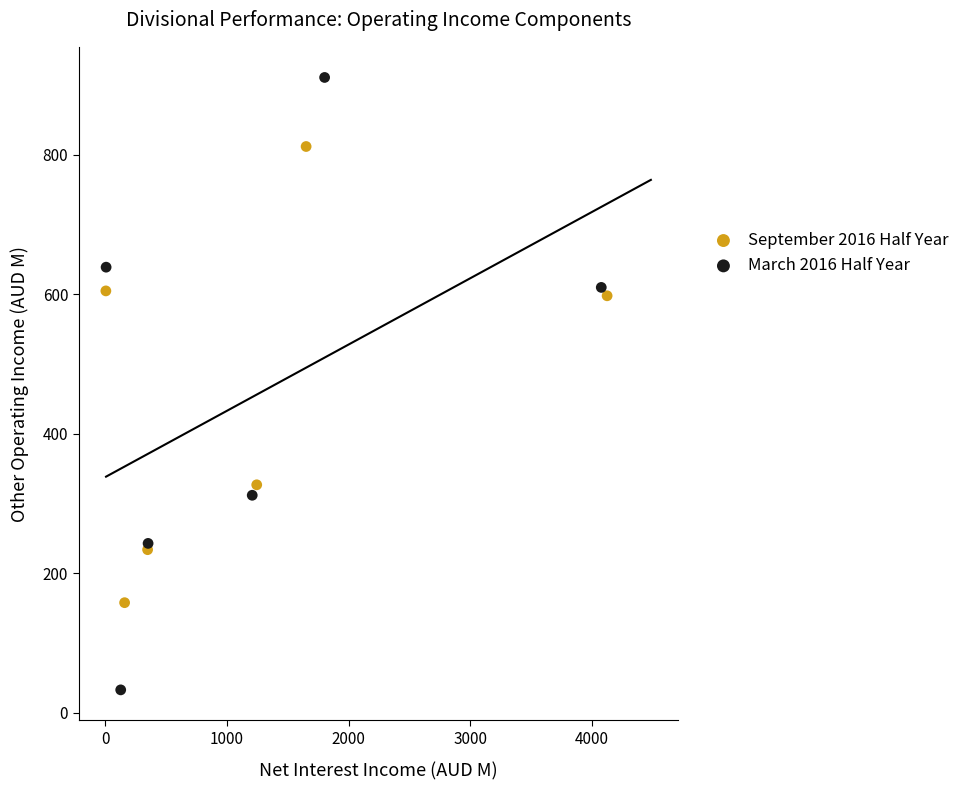

Which series reaches the minimum Y coordinate?

March 2016 Half Year